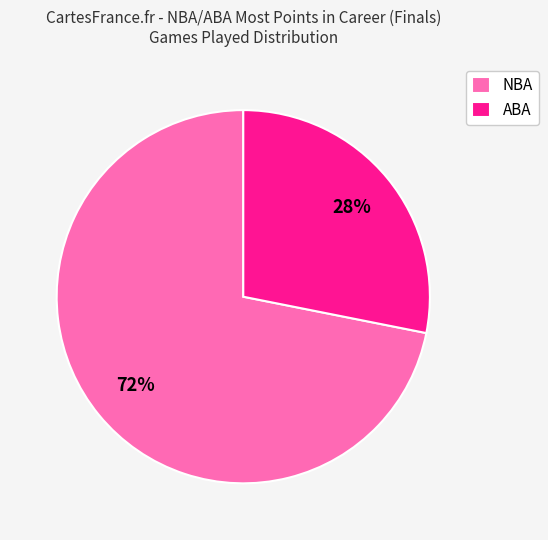

Is there a majority slice in this chart?

Yes